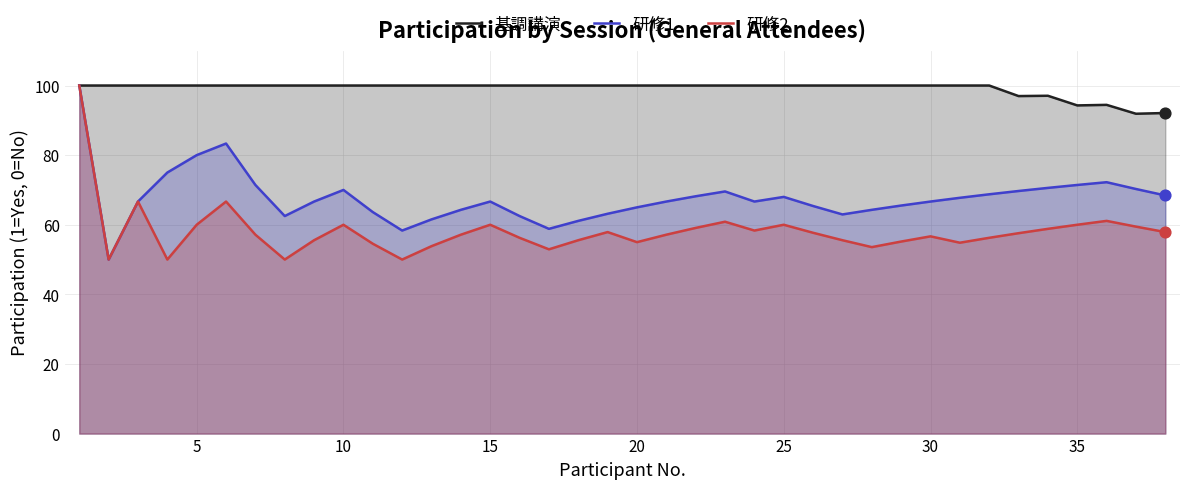

Which series reaches the maximum Y coordinate?

基調講演